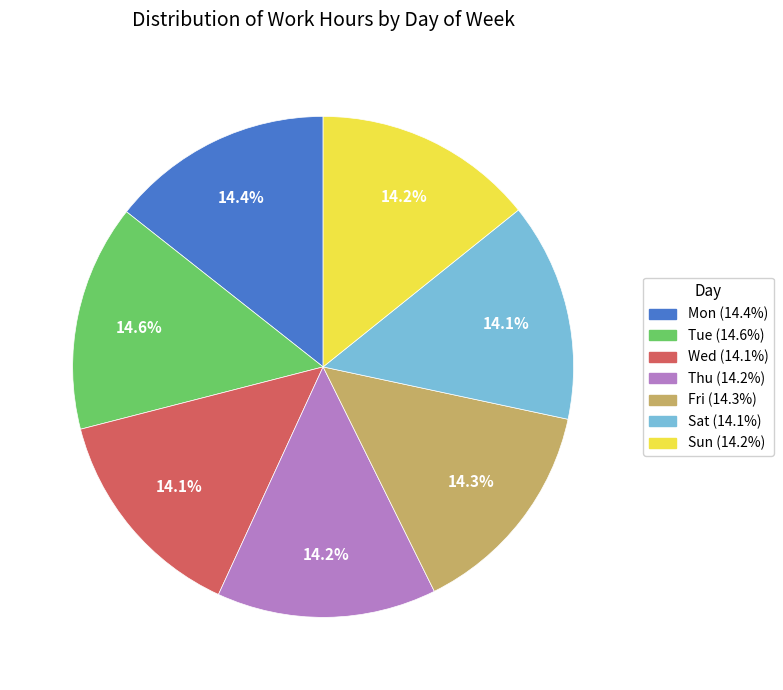

The Mon slice represents 25% of the pie. True or false?

False